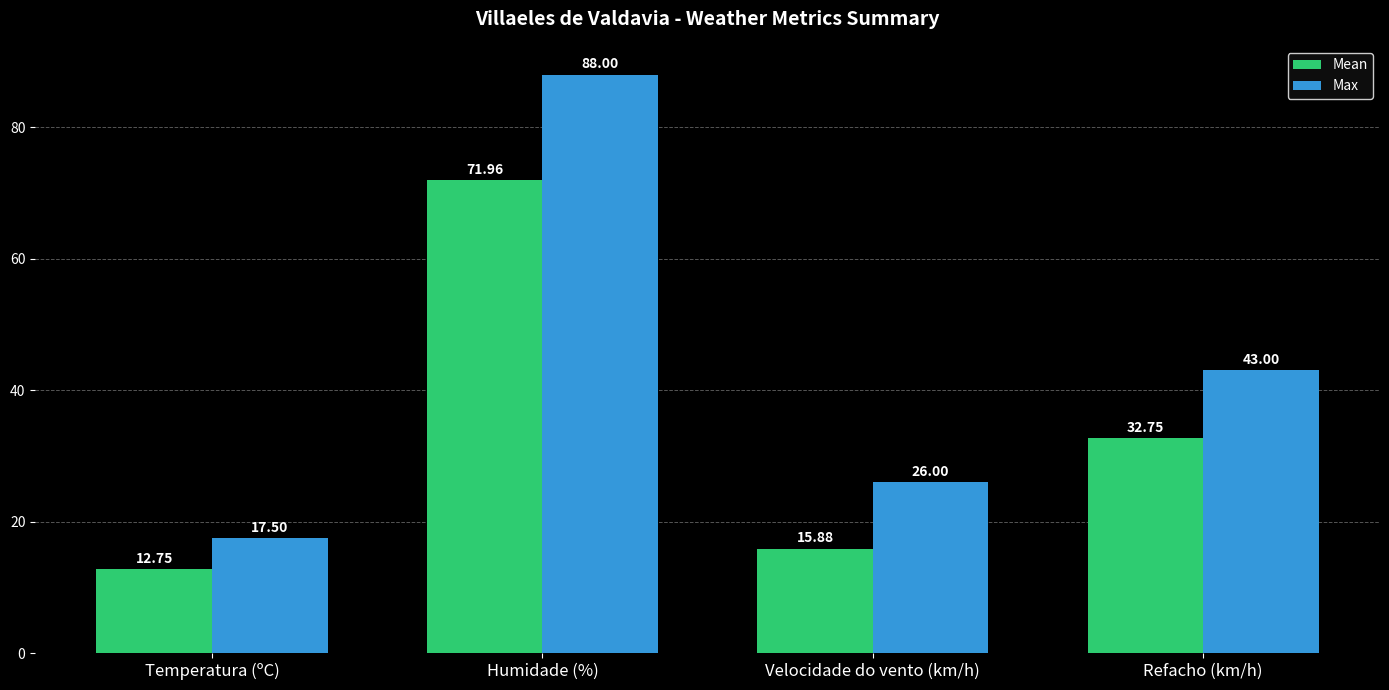

Where does the Max series first go above 43?

Humidade (%)